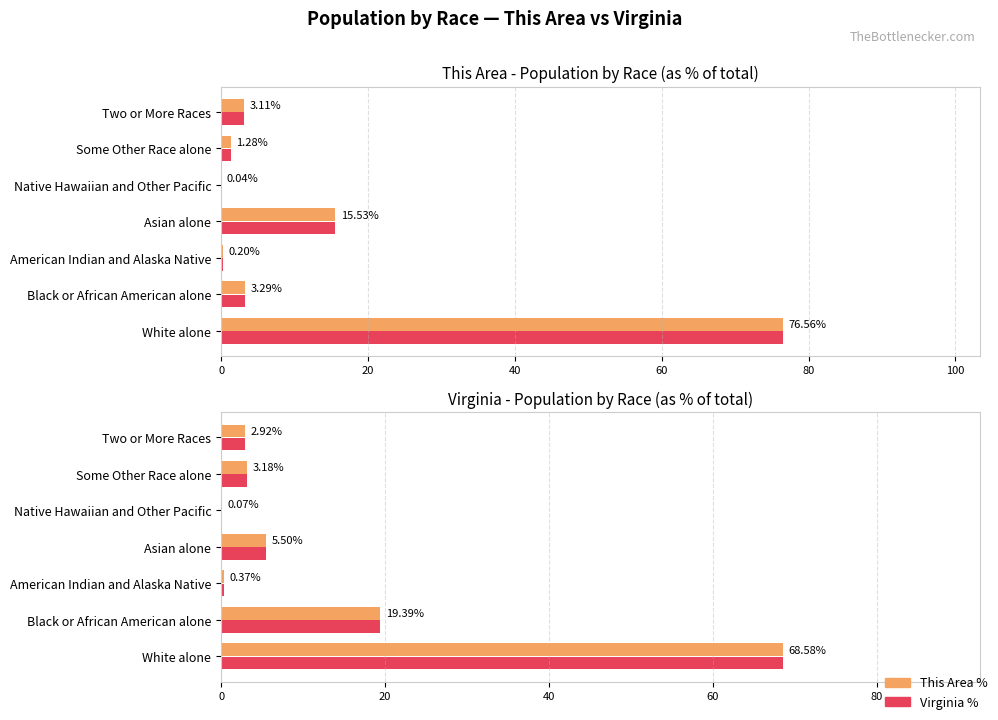

At Black or African American alone, list the series in order from largest to smallest.

This Area %, Virginia %